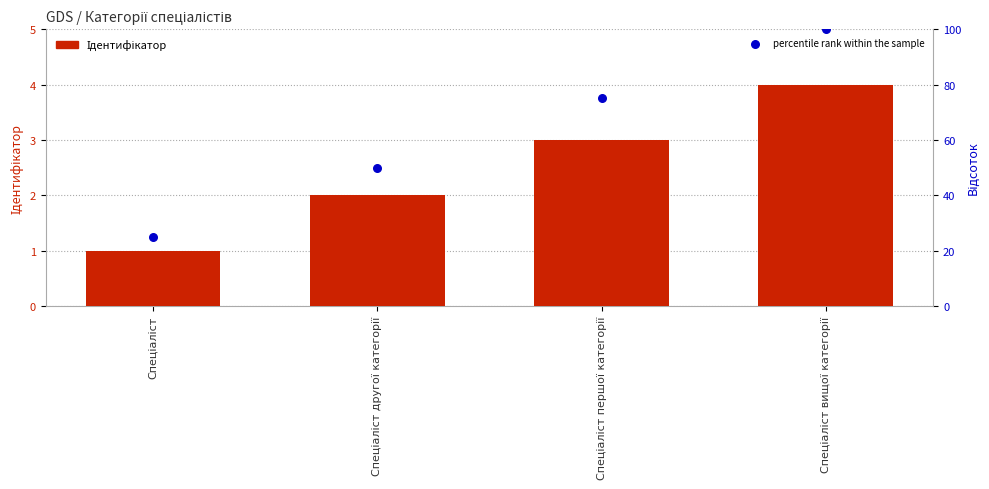

Which series has the largest total across all categories?

percentile rank within the sample